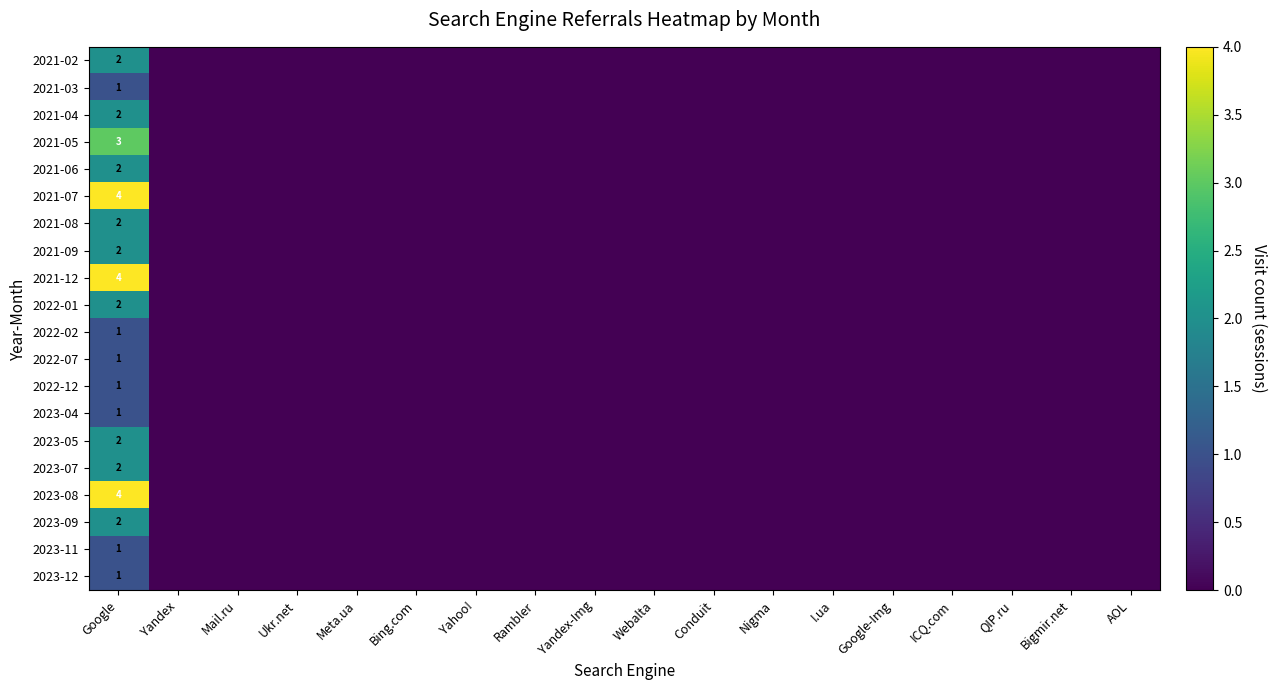

How many 2022-07 values are between 0 and 1?

18